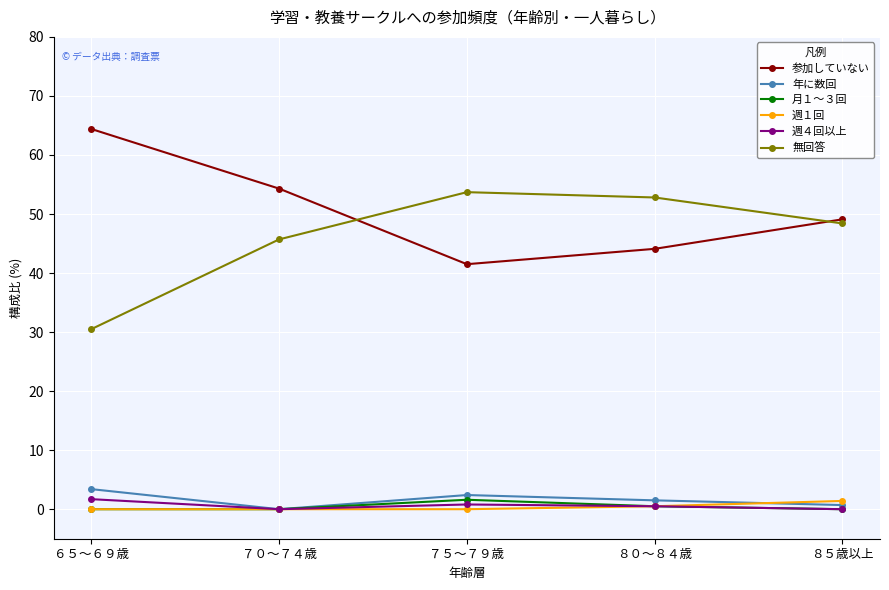

True or false: 参加していない has more than 1 interior local peaks.

False